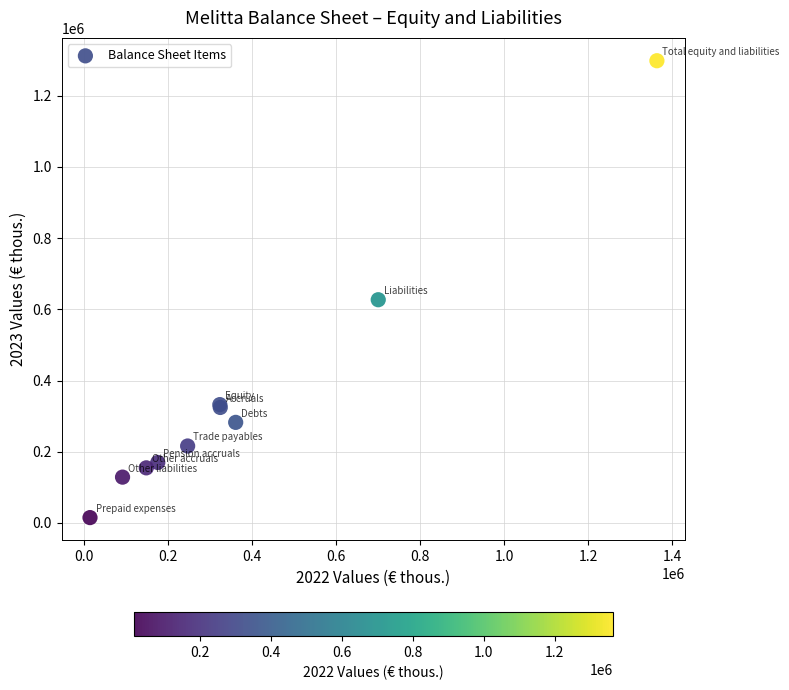

What Y value in the scatter plot is closest to 656664?

626972